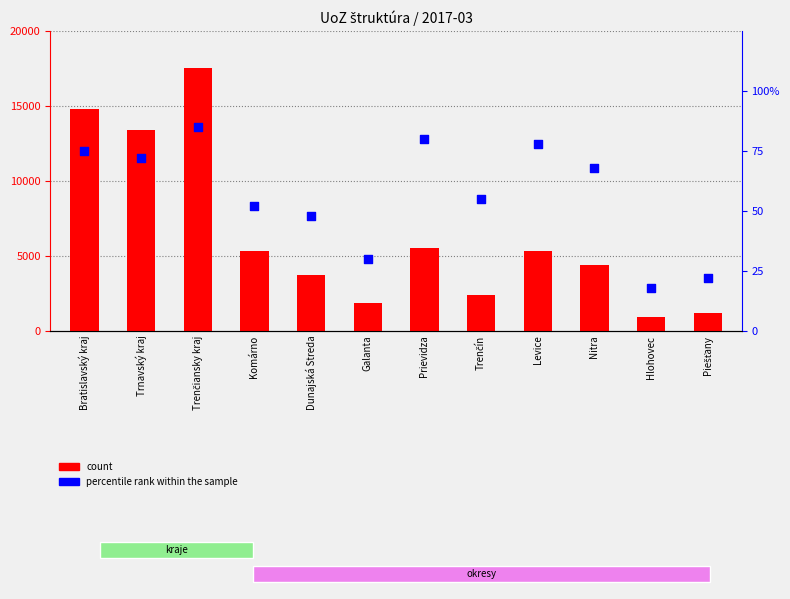

Which series reaches the minimum Y coordinate?

percentile rank within the sample